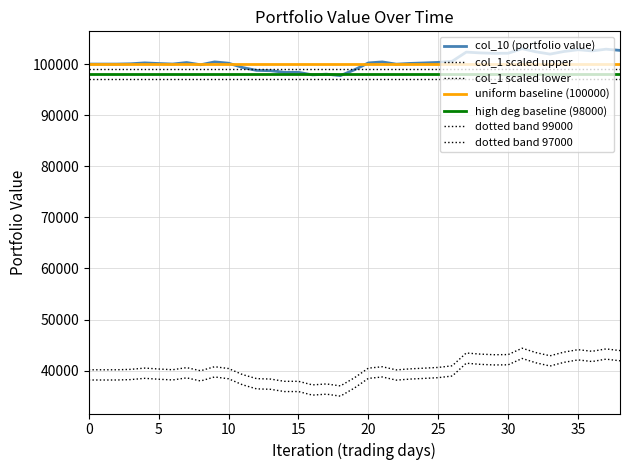

How many lines are shown in the chart?

7